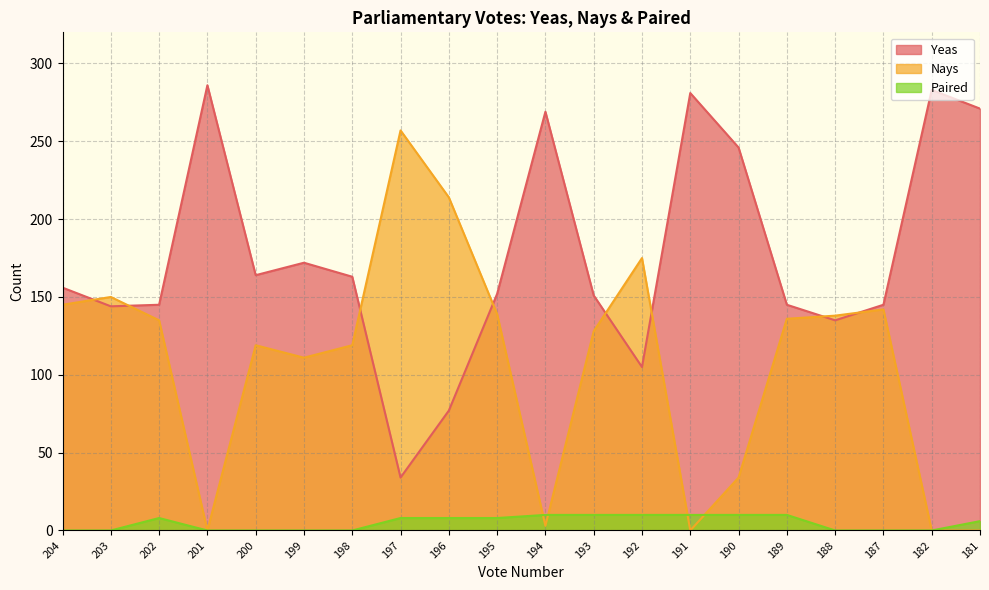

What is the difference between the second highest and second lowest values in the Paired series?

10